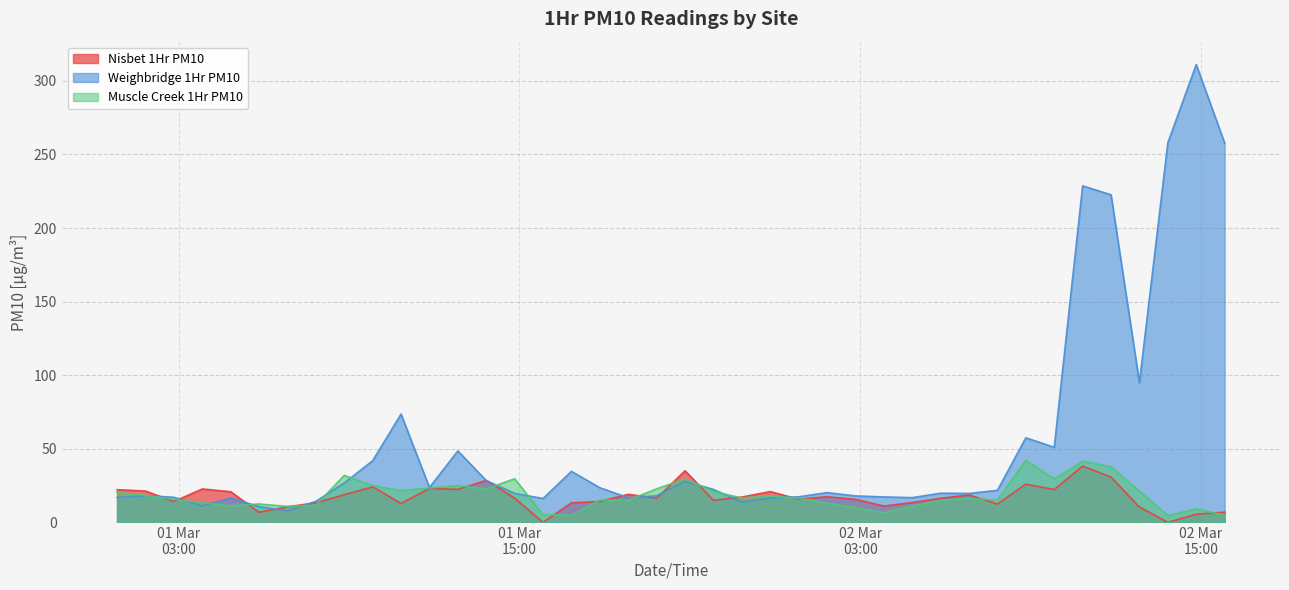

Reading right to left, extract all data points from this chart.

Nisbet 1Hr PM10: 2020-03-02 15:50=7.0	2020-03-02 14:50=5.6	2020-03-02 13:50=0.0	2020-03-02 12:50=10.4	2020-03-02 11:50=30.8	2020-03-02 10:50=38.3	2020-03-02 09:50=22.3	2020-03-02 08:50=26.0	2020-03-02 07:50=12.4	2020-03-02 06:50=18.7	2020-03-02 05:50=16.4	2020-03-02 04:50=13.5	2020-03-02 03:50=11.1	2020-03-02 02:50=15.6	2020-03-02 01:50=17.4	2020-03-02 00:50=15.7	2020-03-01 23:50=20.9	2020-03-01 22:50=17.2	2020-03-01 21:50=15.0	2020-03-01 20:50=35.1	2020-03-01 19:50=16.4	2020-03-01 18:50=19.1	2020-03-01 17:50=14.2	2020-03-01 16:50=13.3	2020-03-01 15:50=0.0	2020-03-01 14:50=16.5	2020-03-01 13:50=28.5	2020-03-01 12:50=22.4	2020-03-01 11:50=23.1	2020-03-01 10:50=12.9	2020-03-01 09:50=24.1	2020-03-01 08:50=18.8	2020-03-01 07:50=13.3	2020-03-01 06:50=10.6	2020-03-01 05:50=6.9	2020-03-01 04:50=20.8	2020-03-01 03:50=22.7	2020-03-01 02:50=14.2	2020-03-01 01:50=21.3	2020-03-01 00:50=22.2
Weighbridge 1Hr PM10: 2020-03-02 15:50=257.8	2020-03-02 14:50=311.1	2020-03-02 13:50=257.9	2020-03-02 12:50=94.9	2020-03-02 11:50=222.6	2020-03-02 10:50=228.7	2020-03-02 09:50=51.0	2020-03-02 08:50=57.5	2020-03-02 07:50=21.8	2020-03-02 06:50=19.7	2020-03-02 05:50=19.8	2020-03-02 04:50=16.8	2020-03-02 03:50=17.3	2020-03-02 02:50=18.0	2020-03-02 01:50=20.2	2020-03-02 00:50=17.4	2020-03-01 23:50=16.6	2020-03-01 22:50=13.8	2020-03-01 21:50=22.4	2020-03-01 20:50=27.9	2020-03-01 19:50=18.1	2020-03-01 18:50=16.7	2020-03-01 17:50=23.5	2020-03-01 16:50=34.7	2020-03-01 15:50=16.2	2020-03-01 14:50=19.7	2020-03-01 13:50=28.4	2020-03-01 12:50=48.6	2020-03-01 11:50=23.7	2020-03-01 10:50=73.6	2020-03-01 09:50=41.9	2020-03-01 08:50=26.8	2020-03-01 07:50=14.3	2020-03-01 06:50=7.8	2020-03-01 05:50=10.7	2020-03-01 04:50=16.6	2020-03-01 03:50=11.2	2020-03-01 02:50=17.1	2020-03-01 01:50=18.1	2020-03-01 00:50=16.9
Muscle Creek 1Hr PM10: 2020-03-02 15:50=4.8	2020-03-02 14:50=9.2	2020-03-02 13:50=4.6	2020-03-02 12:50=21.2	2020-03-02 11:50=37.9	2020-03-02 10:50=41.5	2020-03-02 09:50=29.5	2020-03-02 08:50=42.3	2020-03-02 07:50=15.2	2020-03-02 06:50=16.4	2020-03-02 05:50=15.0	2020-03-02 04:50=11.1	2020-03-02 03:50=6.6	2020-03-02 02:50=10.1	2020-03-02 01:50=13.1	2020-03-02 00:50=16.4	2020-03-01 23:50=17.9	2020-03-01 22:50=16.6	2020-03-01 21:50=21.0	2020-03-01 20:50=29.6	2020-03-01 19:50=22.8	2020-03-01 18:50=15.0	2020-03-01 17:50=15.2	2020-03-01 16:50=4.8	2020-03-01 15:50=5.3	2020-03-01 14:50=29.7	2020-03-01 13:50=22.7	2020-03-01 12:50=25.0	2020-03-01 11:50=23.3	2020-03-01 10:50=21.6	2020-03-01 09:50=25.0	2020-03-01 08:50=31.9	2020-03-01 07:50=11.7	2020-03-01 06:50=10.8	2020-03-01 05:50=12.5	2020-03-01 04:50=11.3	2020-03-01 03:50=13.4	2020-03-01 02:50=15.6	2020-03-01 01:50=18.3	2020-03-01 00:50=20.5